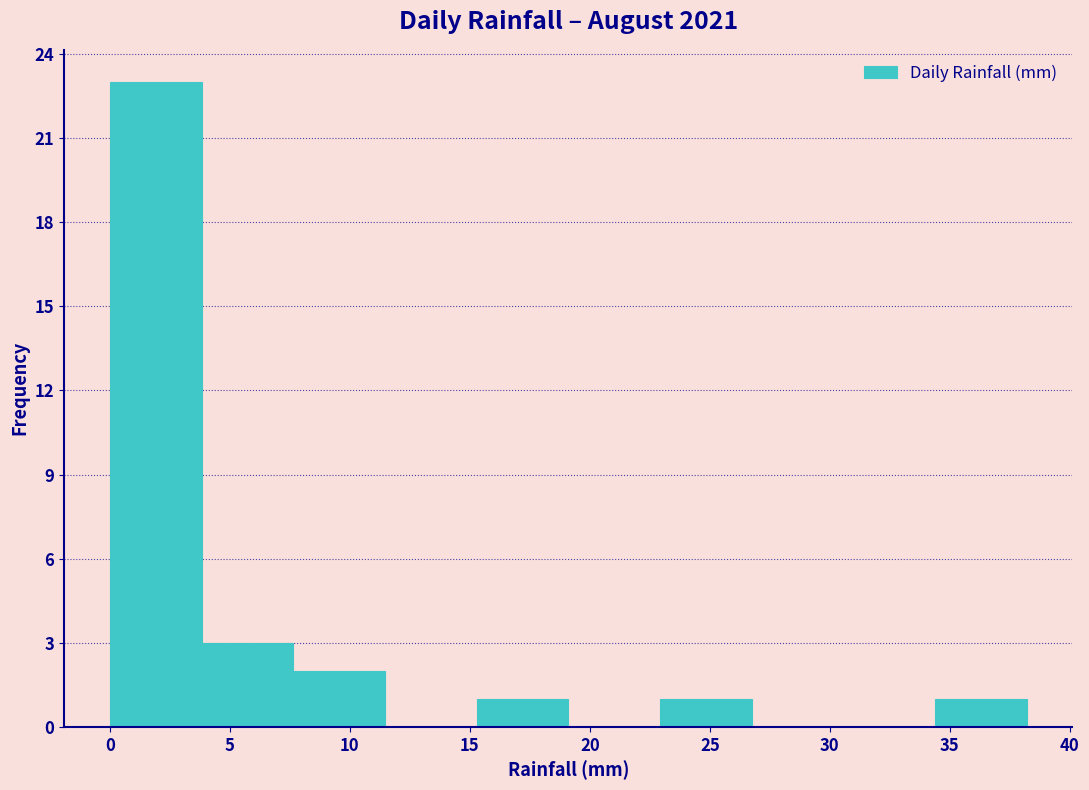

Reading left to right, transcribe this chart: for each bar, give the range it covers on the x-axis and its height. Neither the bar edges nor the heights are printed on the chart, so give them approximately, as read against the axes.

0.0 to 4.0: 23
4.0 to 7.5: 3
7.5 to 11.5: 2
11.5 to 15.5: 0
15.5 to 19.0: 1
19.0 to 23.0: 0
23.0 to 26.5: 1
26.5 to 30.5: 0
30.5 to 34.5: 0
34.5 to 38.0: 1